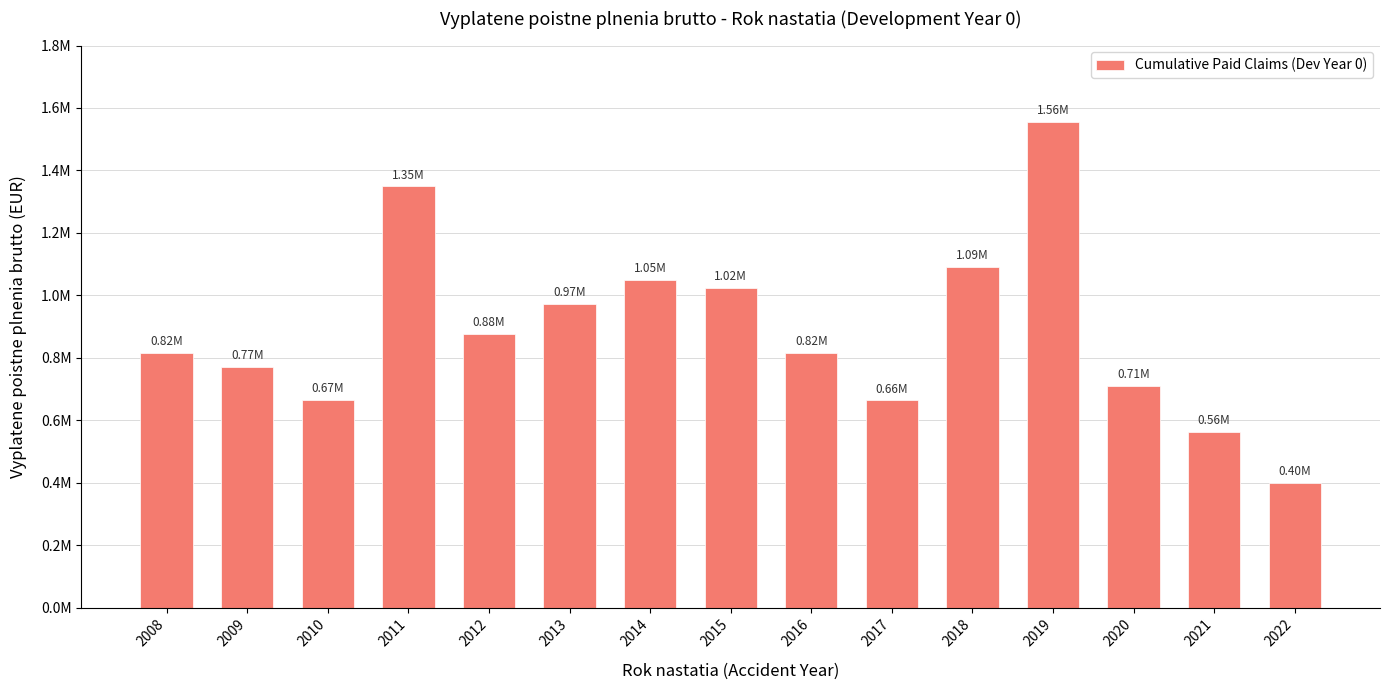

Reading left to right, transcribe all the data shown in this chart.

2008=815847.2	2009=771439.0	2010=665865.9	2011=1349299.9	2012=877362.4	2013=972060.4	2014=1048477.0	2015=1023043.5	2016=816489.9	2017=663585.4	2018=1090124.9	2019=1556549.9	2020=710398.0	2021=562642.7	2022=399007.6